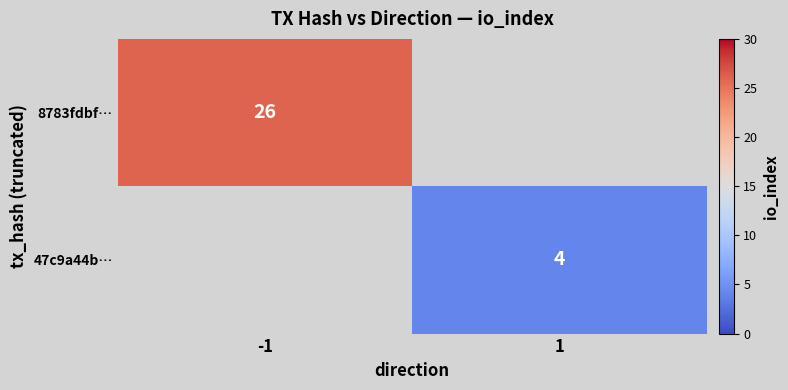

Is it true that 8783fdbf… equals 26 at -1?

True